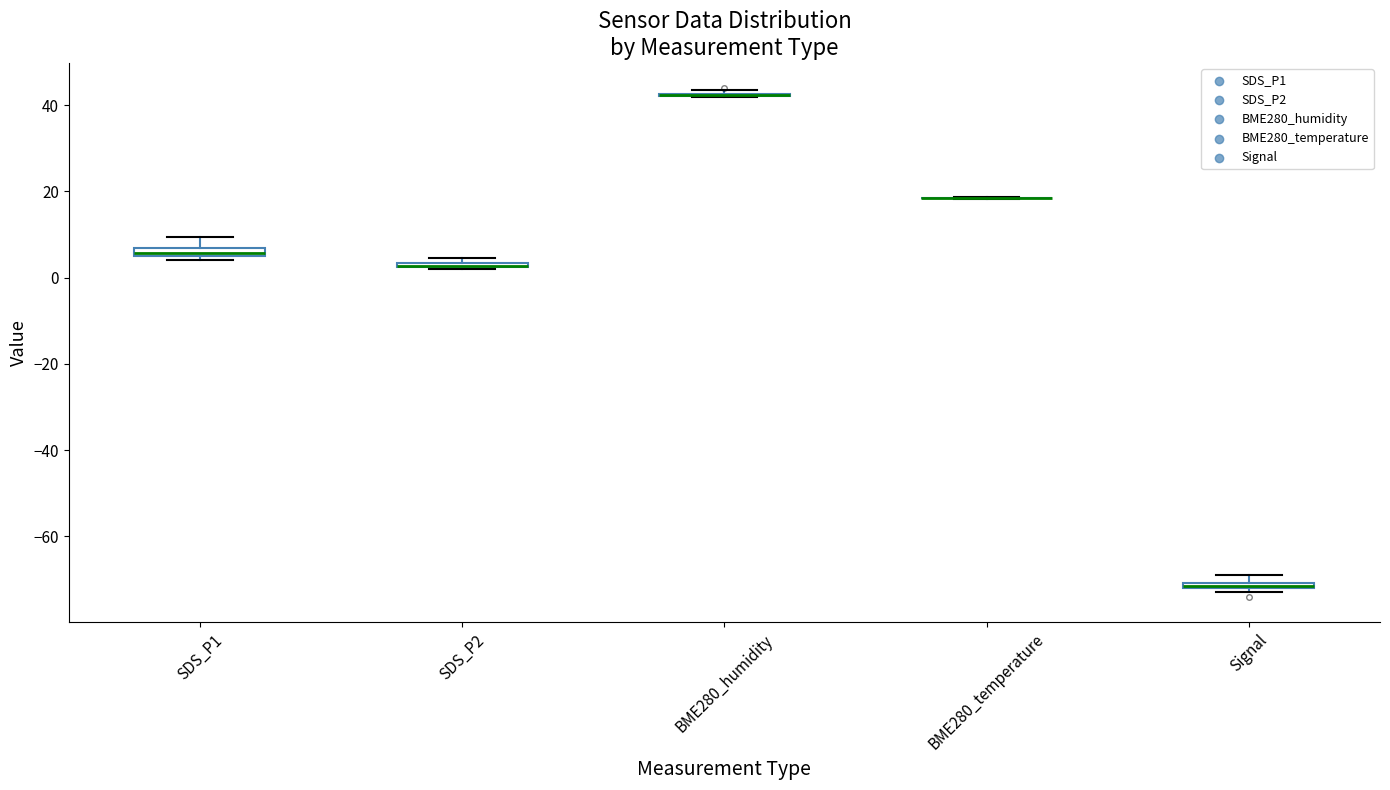

Where is the upper edge of the box for SDS_P2 on the y-axis? The values are not printed on the chart, so give them approximately, as read against the axis.

4